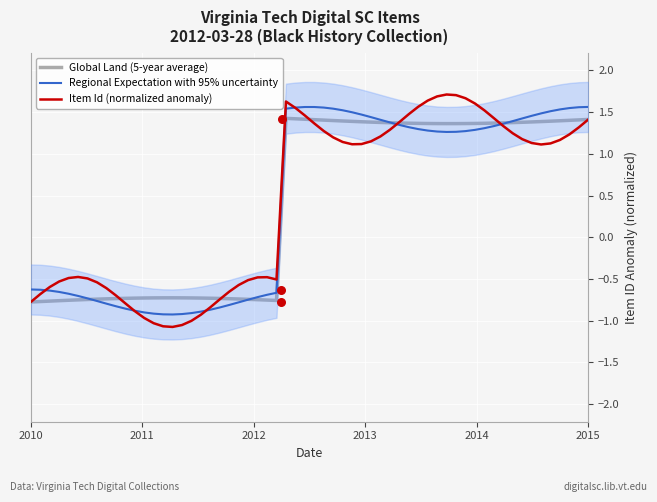

Which has a higher value, 2012-03-28 or 2012-03-28?

2012-03-28